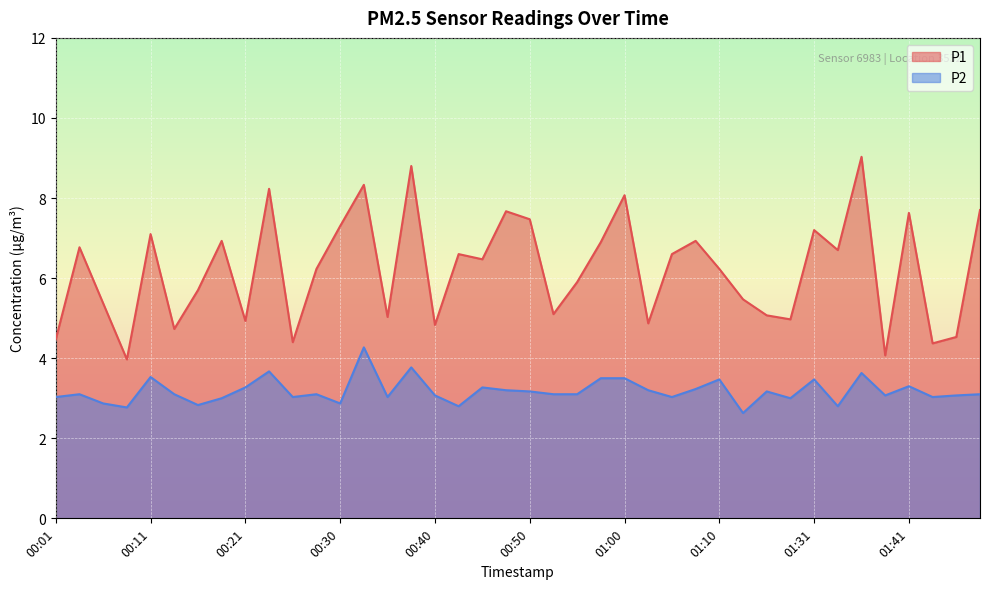

At which label is P2 closest to 3?

00:18